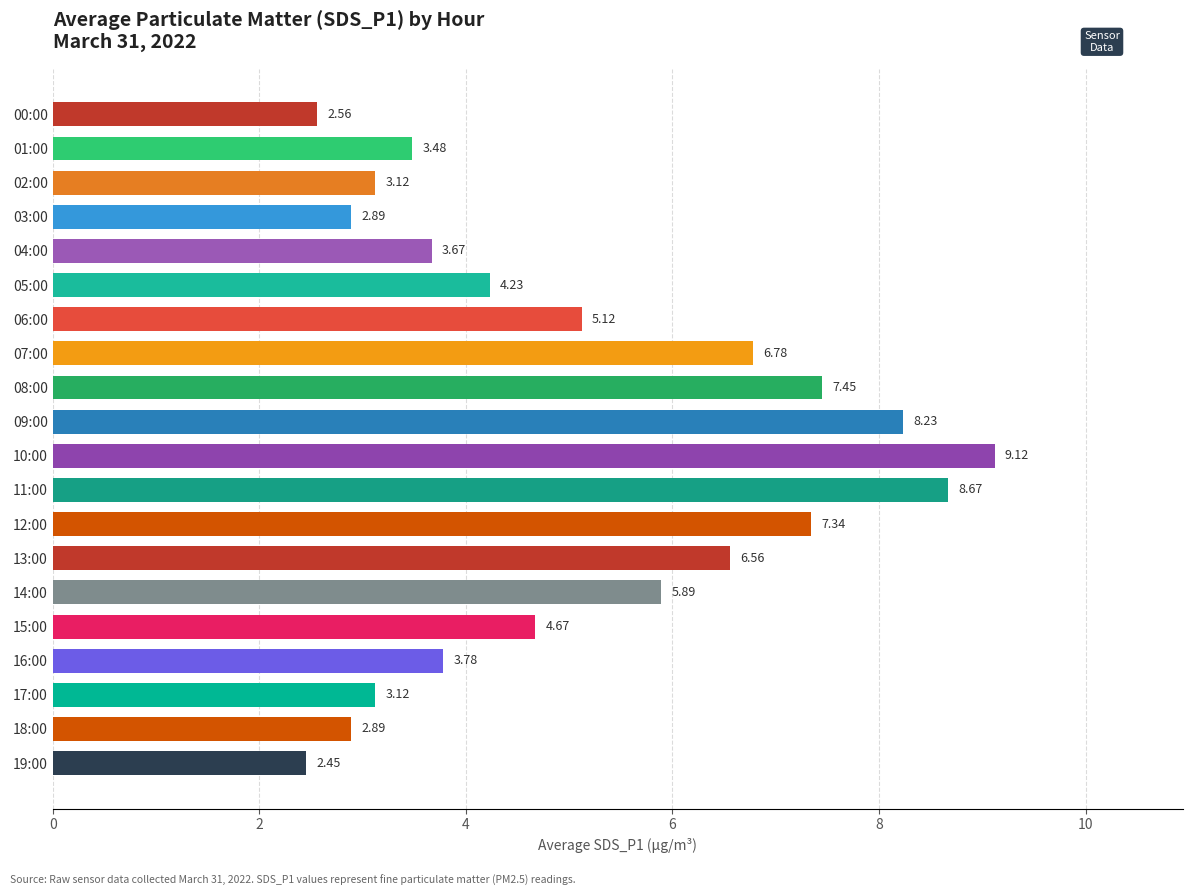

What is the change in value from 02:00 to 16:00?

+0.7